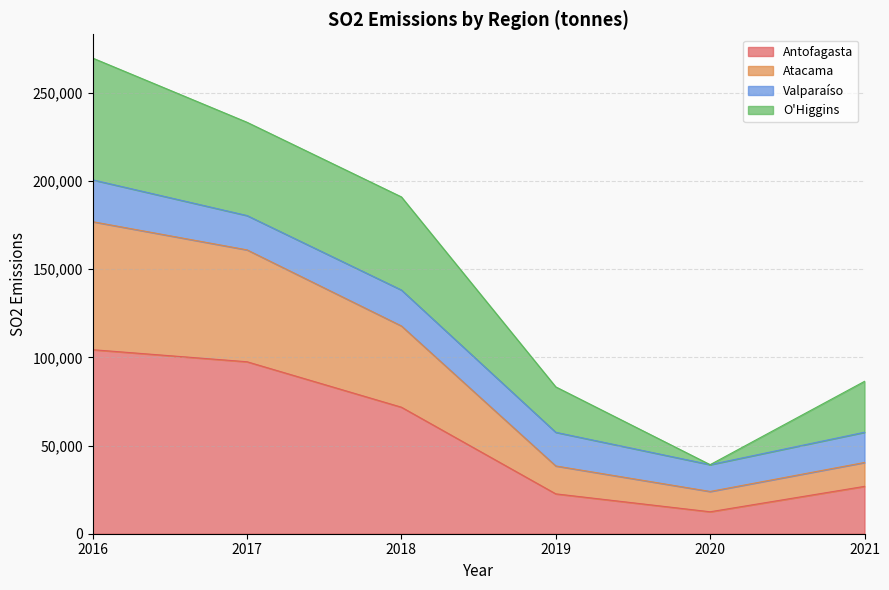

At which category is the sum across all series the highest?

2016